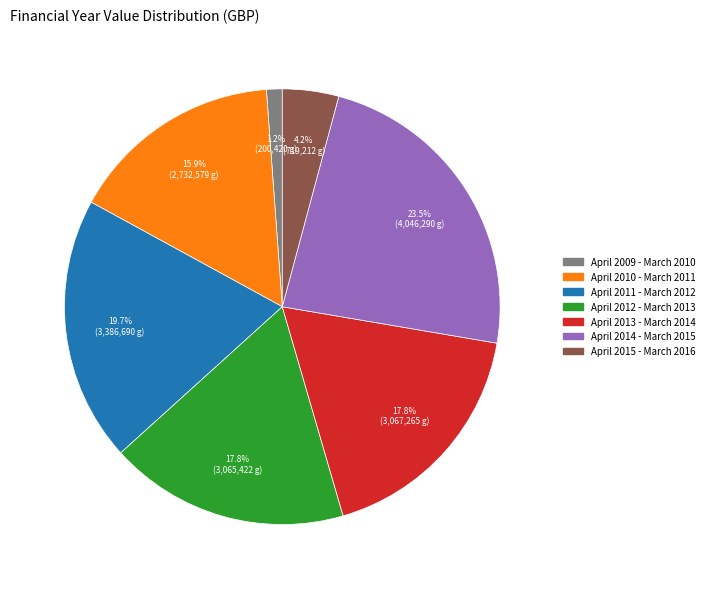

Which category has the smallest portion of the pie?

April 2009 - March 2010